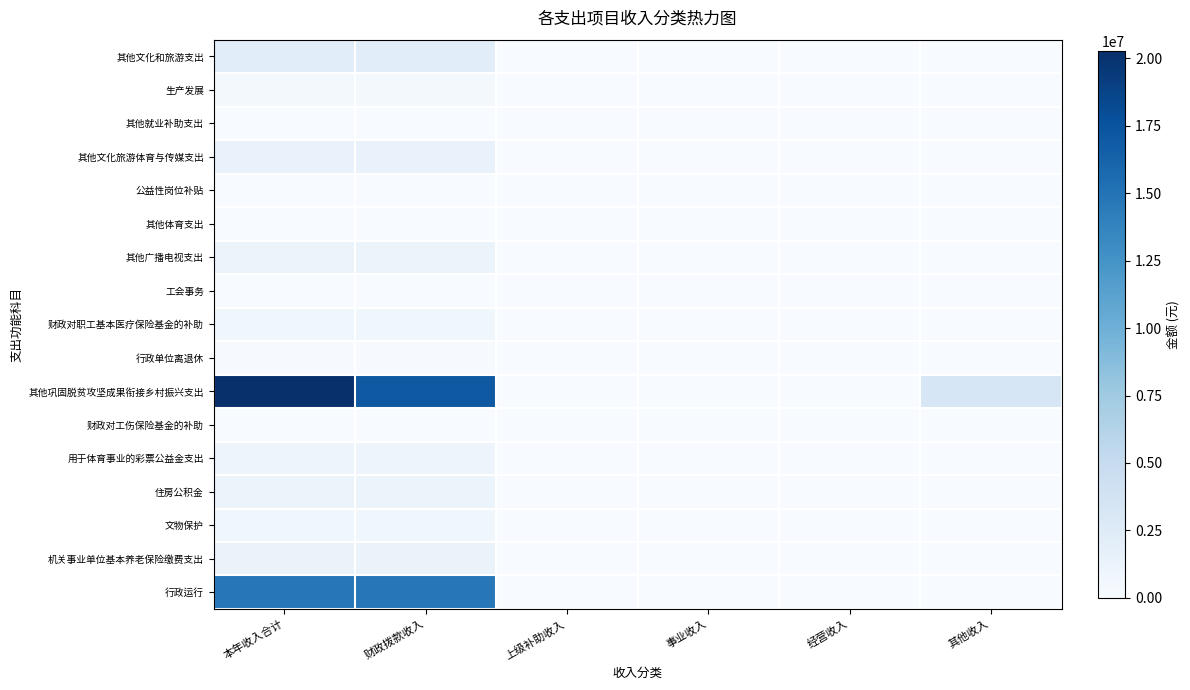

Reading left to right, transcribe all the data shown in this chart.

其他文化和旅游支出: 本年收入合计=2207035.9	财政拨款收入=2207035.9	上级补助收入=0.0	事业收入=0.0	经营收入=0.0	其他收入=0.0
生产发展: 本年收入合计=348000.0	财政拨款收入=348000.0	上级补助收入=0.0	事业收入=0.0	经营收入=0.0	其他收入=0.0
其他就业补助支出: 本年收入合计=24000.0	财政拨款收入=24000.0	上级补助收入=0.0	事业收入=0.0	经营收入=0.0	其他收入=0.0
其他文化旅游体育与传媒支出: 本年收入合计=1362094.8	财政拨款收入=1362094.8	上级补助收入=0.0	事业收入=0.0	经营收入=0.0	其他收入=0.0
公益性岗位补贴: 本年收入合计=24000.0	财政拨款收入=24000.0	上级补助收入=0.0	事业收入=0.0	经营收入=0.0	其他收入=0.0
其他体育支出: 本年收入合计=57000.0	财政拨款收入=57000.0	上级补助收入=0.0	事业收入=0.0	经营收入=0.0	其他收入=0.0
其他广播电视支出: 本年收入合计=1101197.9	财政拨款收入=1101197.9	上级补助收入=0.0	事业收入=0.0	经营收入=0.0	其他收入=0.0
工会事务: 本年收入合计=72321.3	财政拨款收入=72321.3	上级补助收入=0.0	事业收入=0.0	经营收入=0.0	其他收入=0.0
财政对职工基本医疗保险基金的补助: 本年收入合计=768229.3	财政拨款收入=768229.3	上级补助收入=0.0	事业收入=0.0	经营收入=0.0	其他收入=0.0
行政单位离退休: 本年收入合计=106750.0	财政拨款收入=106750.0	上级补助收入=0.0	事业收入=0.0	经营收入=0.0	其他收入=0.0
其他巩固脱贫攻坚成果衔接乡村振兴支出: 本年收入合计=20281938.9	财政拨款收入=17087600.0	上级补助收入=0.0	事业收入=0.0	经营收入=0.0	其他收入=3194338.9
财政对工伤保险基金的补助: 本年收入合计=21865.3	财政拨款收入=21865.3	上级补助收入=0.0	事业收入=0.0	经营收入=0.0	其他收入=0.0
用于体育事业的彩票公益金支出: 本年收入合计=985000.8	财政拨款收入=985000.8	上级补助收入=0.0	事业收入=0.0	经营收入=0.0	其他收入=0.0
住房公积金: 本年收入合计=1245999.0	财政拨款收入=1245999.0	上级补助收入=0.0	事业收入=0.0	经营收入=0.0	其他收入=0.0
文物保护: 本年收入合计=730740.4	财政拨款收入=730740.4	上级补助收入=0.0	事业收入=0.0	经营收入=0.0	其他收入=0.0
机关事业单位基本养老保险缴费支出: 本年收入合计=1319562.6	财政拨款收入=1319562.6	上级补助收入=0.0	事业收入=0.0	经营收入=0.0	其他收入=0.0
行政运行: 本年收入合计=14730259.0	财政拨款收入=14730259.0	上级补助收入=0.0	事业收入=0.0	经营收入=0.0	其他收入=0.0